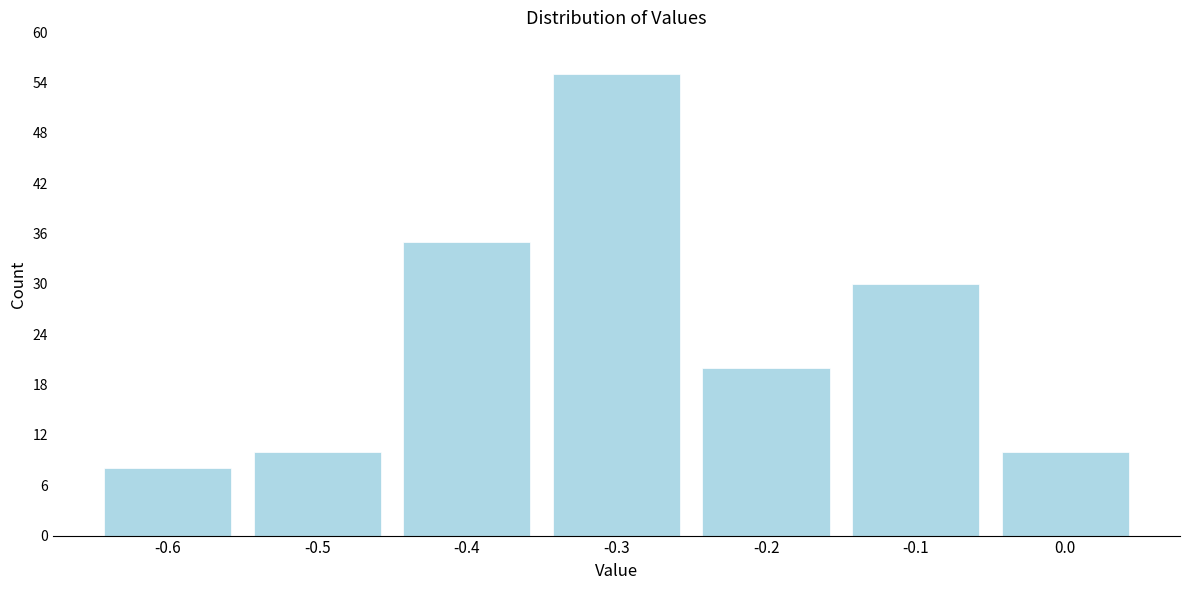

What is the height of the bar covering -0.05 to 0.05 on the x-axis? The values are not printed on the chart, so give them approximately, as read against the axis.

10